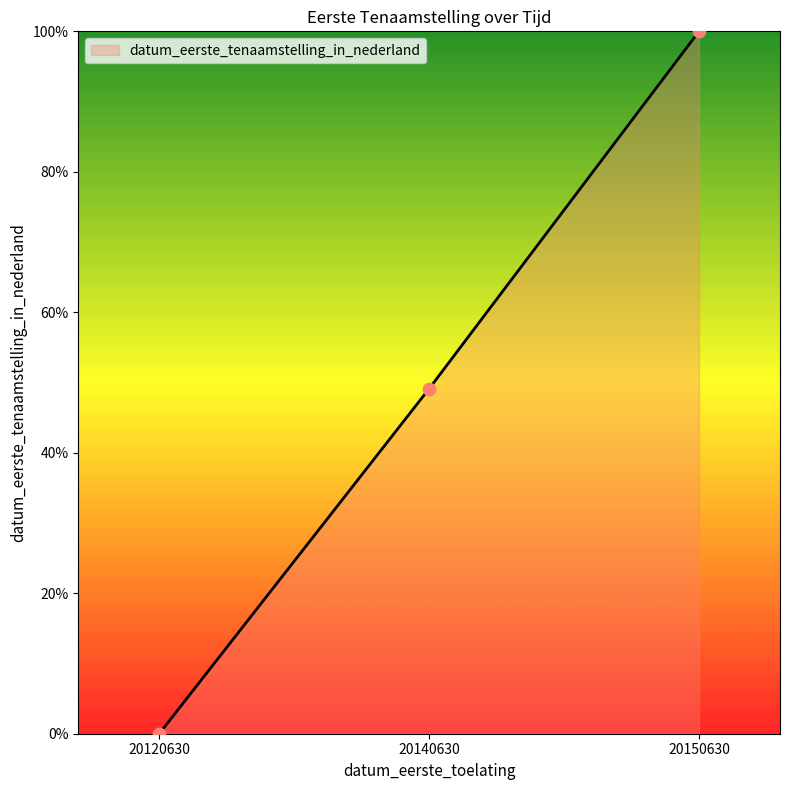

Which has a higher value, 20140630 or 20120630?

20140630